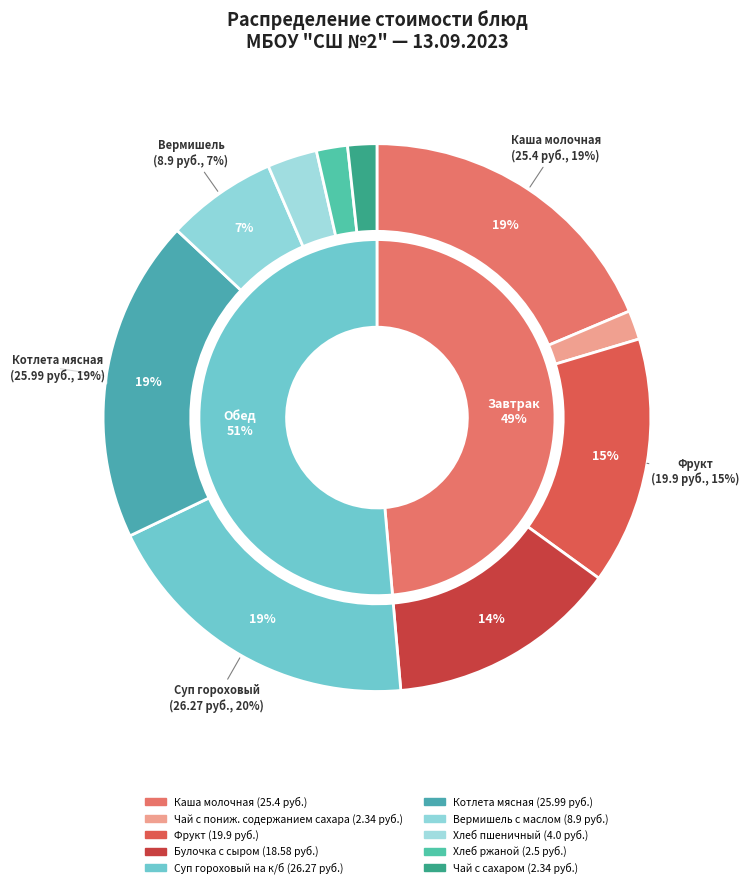

Combined, do Чай с пониж. содержанием сахара and Суп гороховый на к/б account for over 50%?

No